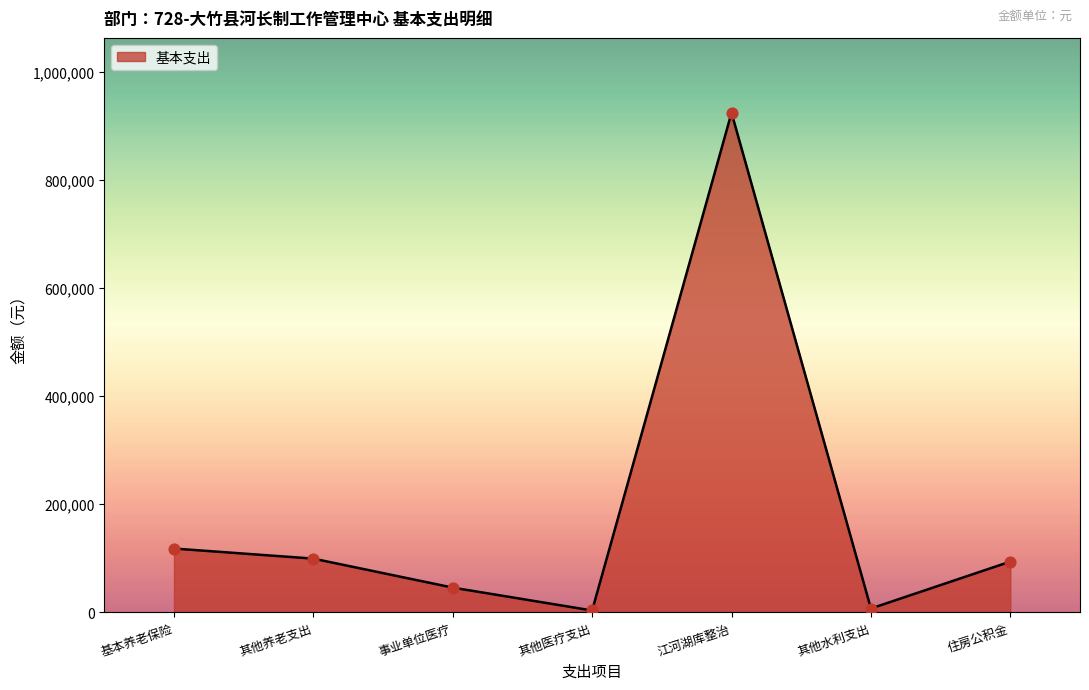

Which has a higher value, 住房公积金 or 事业单位医疗?

住房公积金